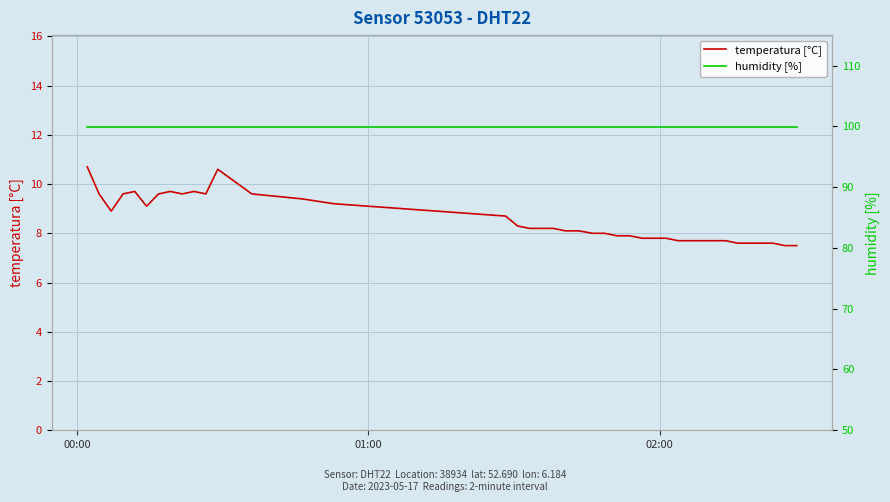

What is the maximum value shown in the chart?

99.9